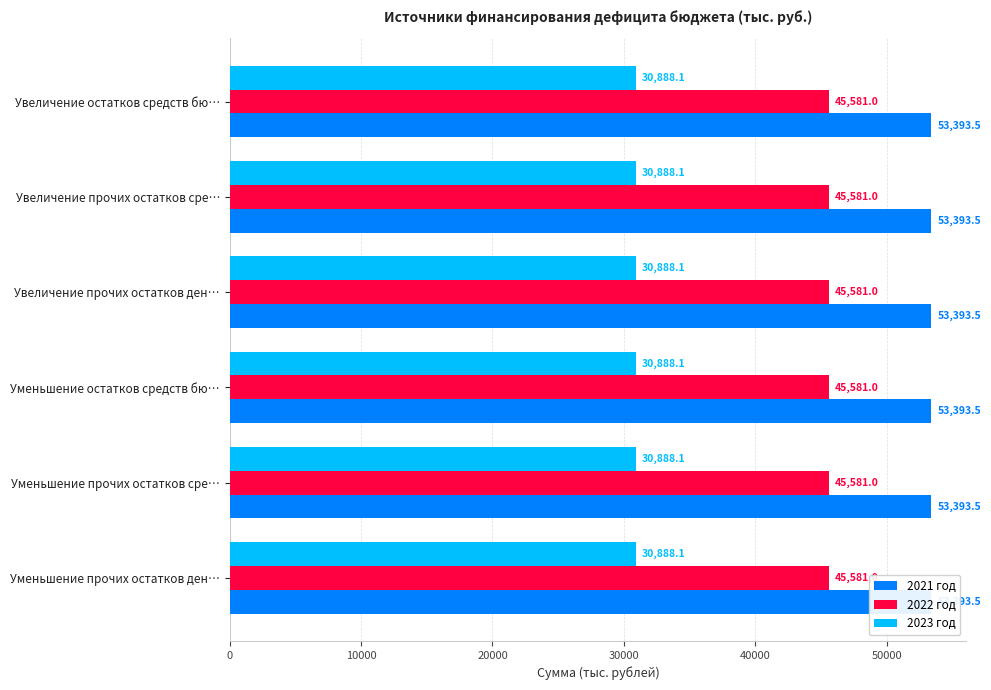

What is the value of the 2023 год bar at the 6th from the left?

30888.1